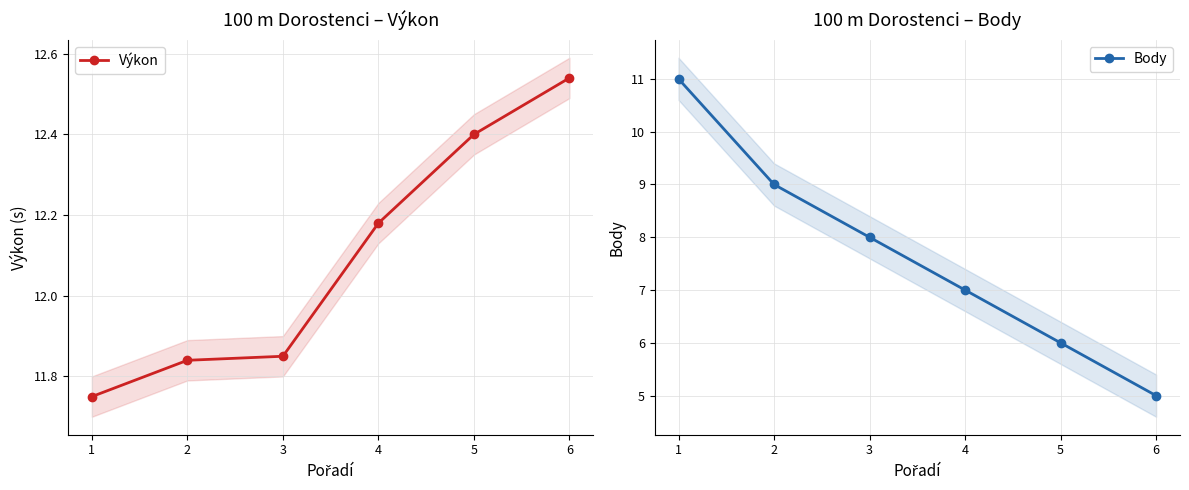

The Výkon series shows 19.5 at 2. True or false?

False